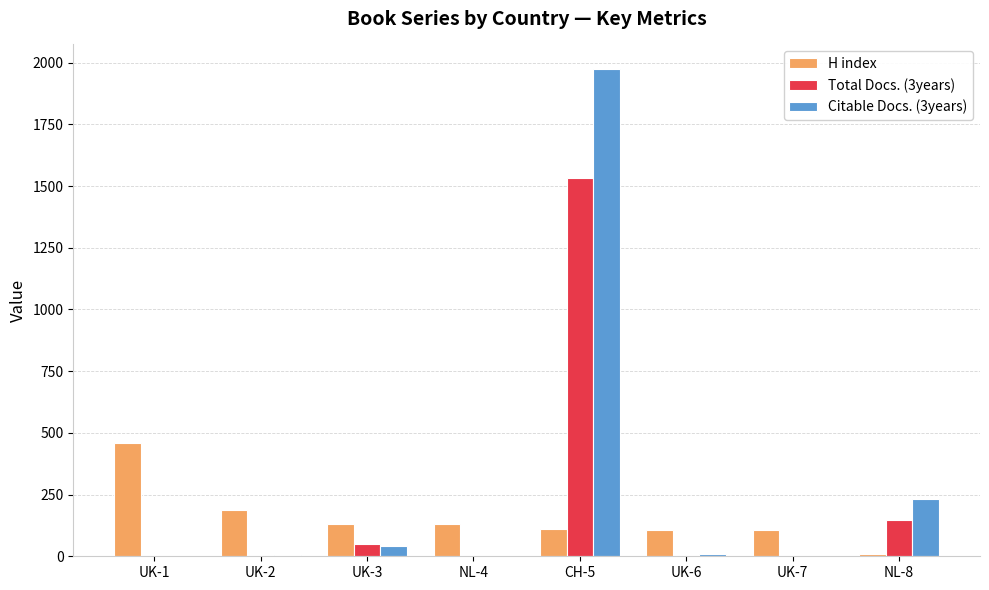

Between UK-1 and UK-3, which series saw the biggest shift?

H index